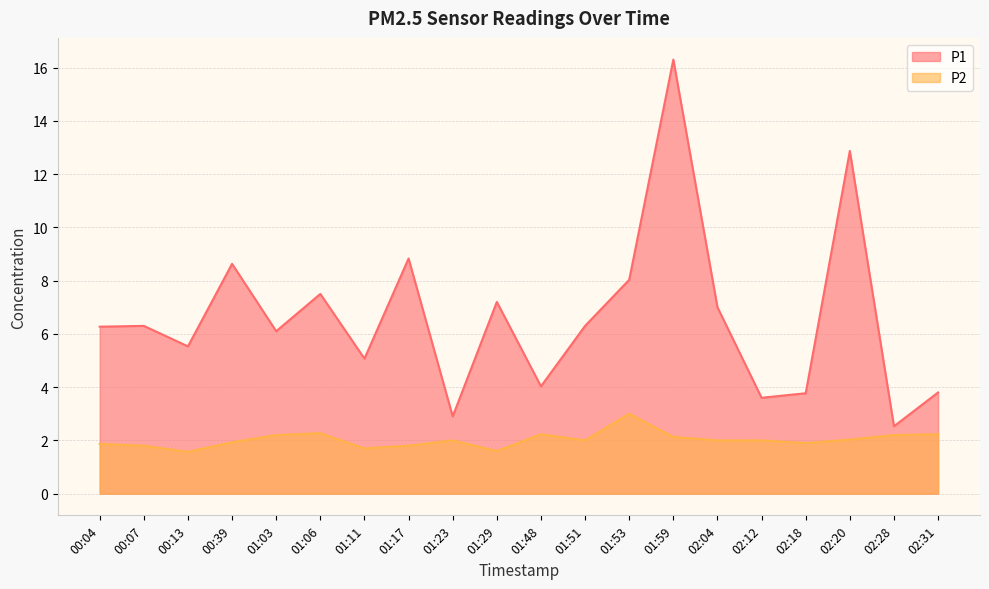

What is the value of the P1 point at the 7th from the left?

5.1